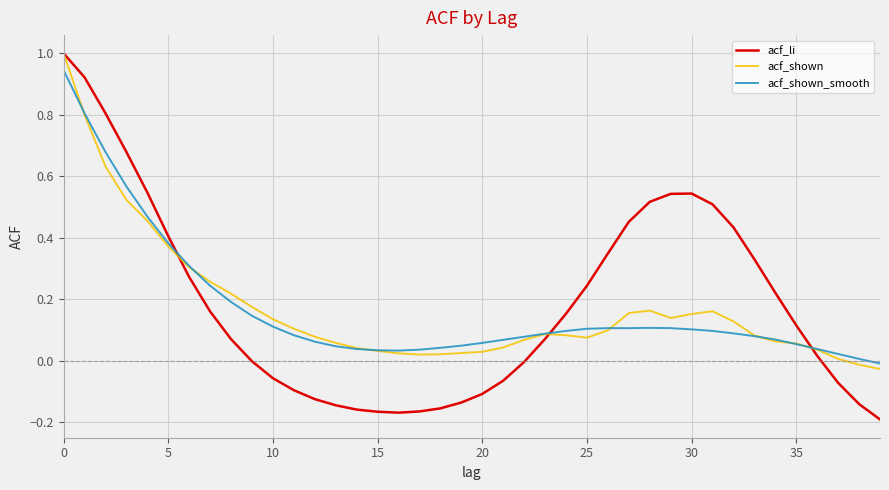

What is the maximum value shown in the chart?

1.0